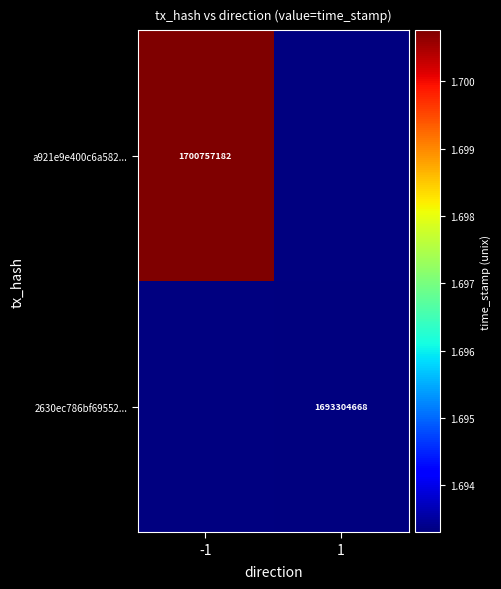

The value of 2630ec786bf69552... at 1 is 1693304668. True or false?

True